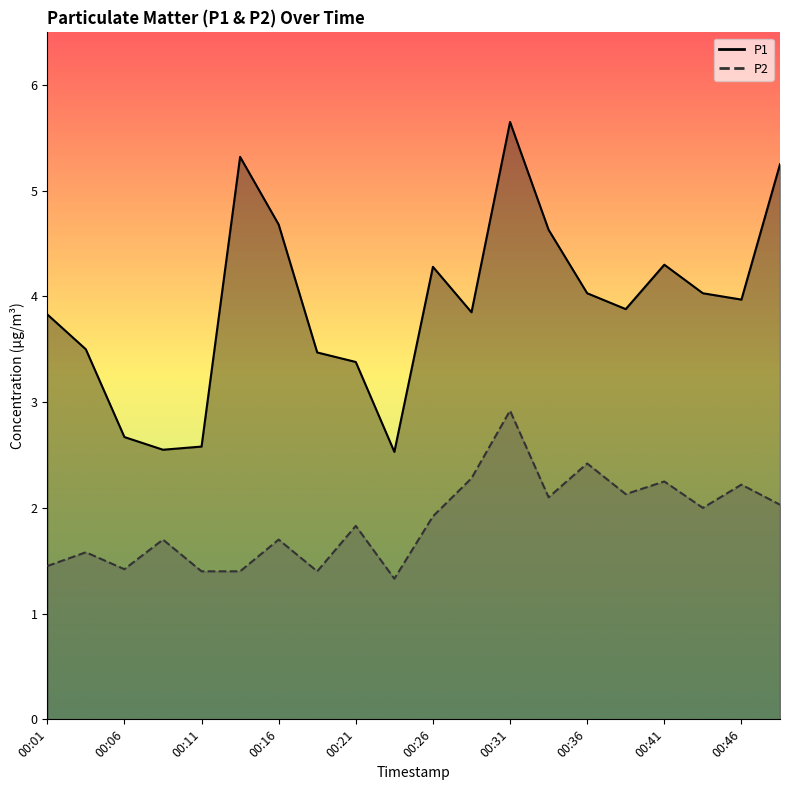

What are all the series names shown in the legend?

P1, P2